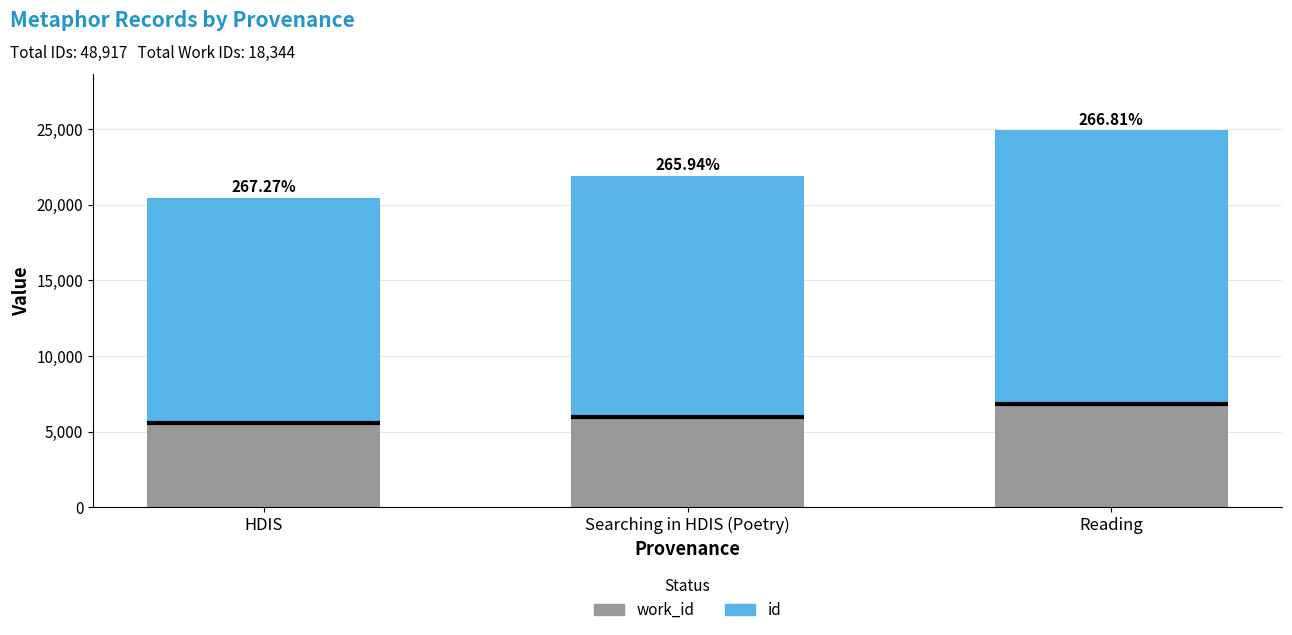

What is the approximate value of id at Reading?

18127